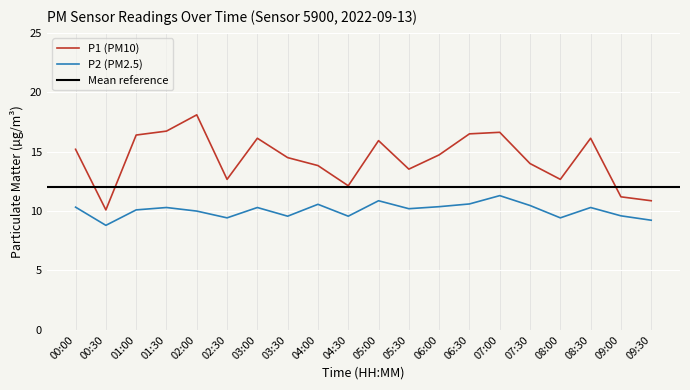

Is it true that P1 (PM10) equals 22.2 at 02:30?

False